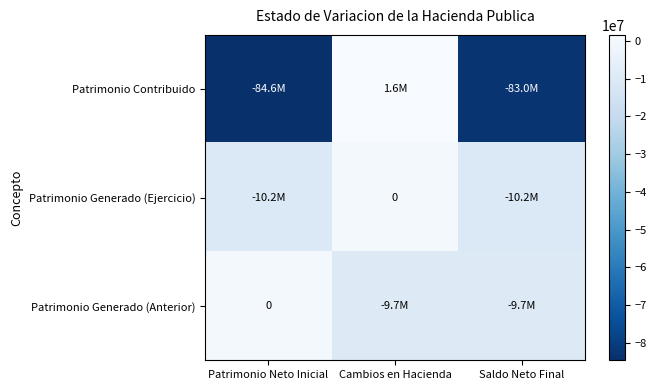

What is the approximate value of Patrimonio Contribuido at Cambios en Hacienda?

1577215